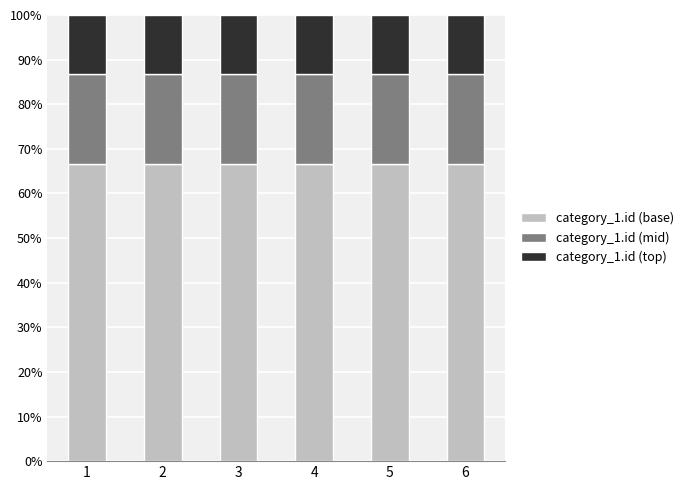

What is the lowest value of the category_1.id (base) series?

66.7